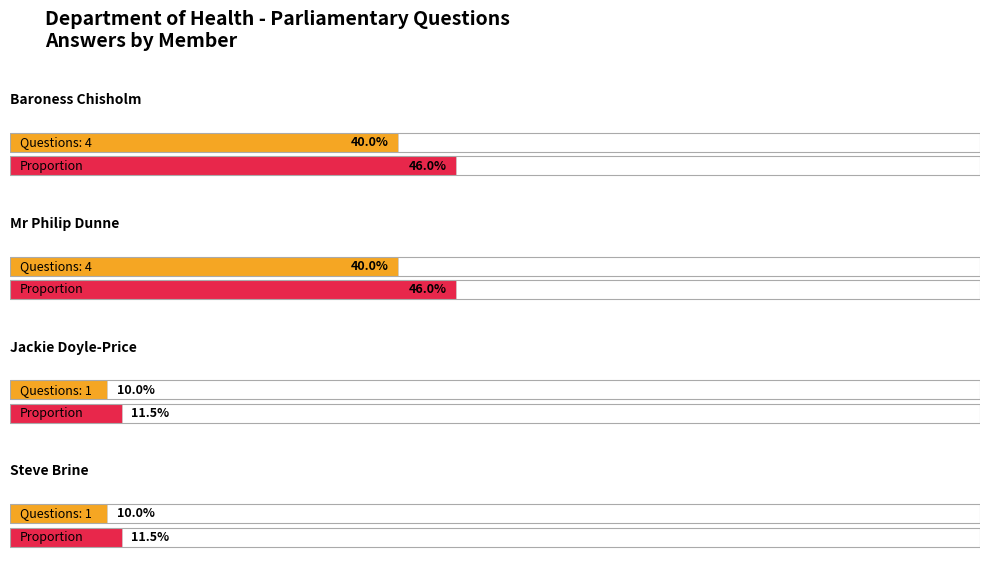

How many distinct data groups are displayed?

2